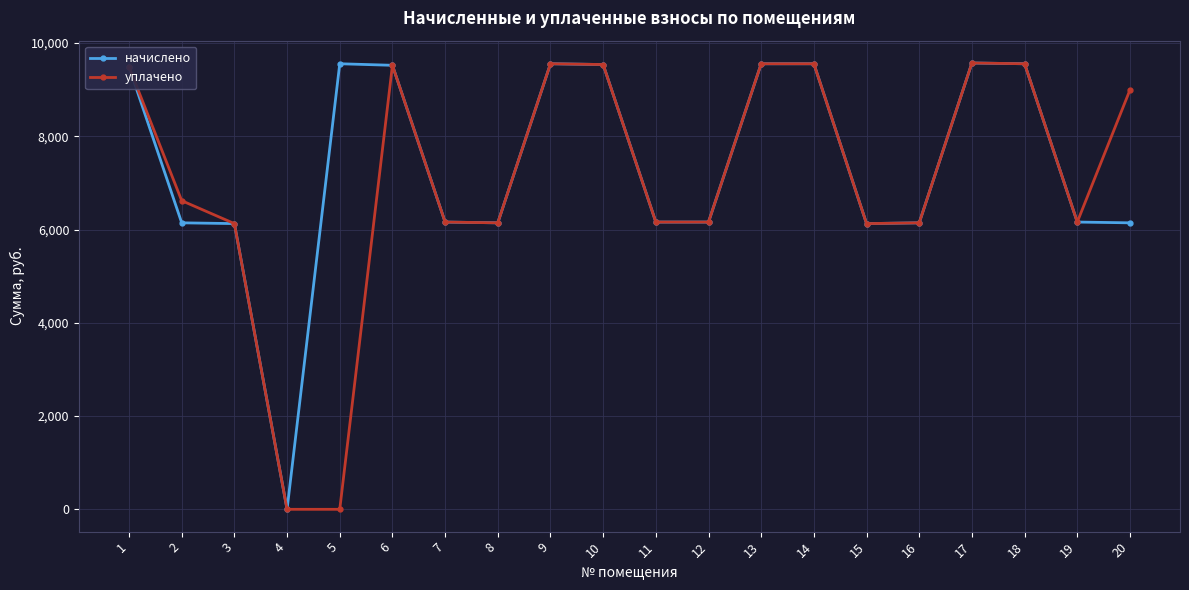

True or false: начислено has more than 2 points higher than both neighbors.

True